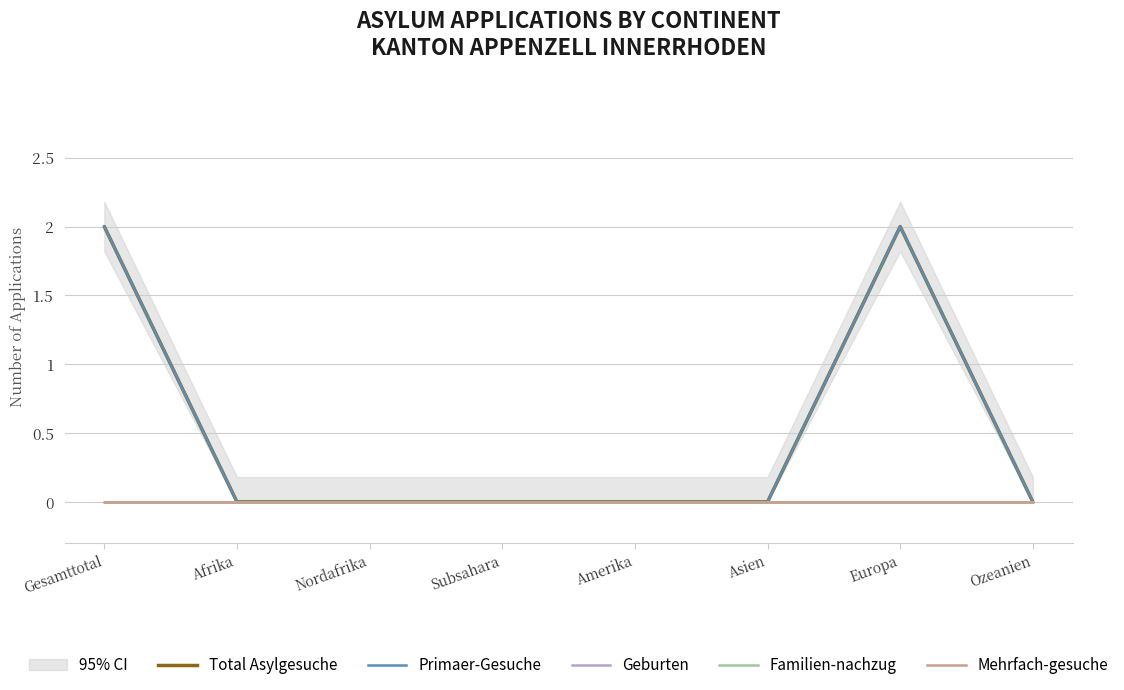

Reading left to right, what are all the values shown in this chart?

Total Asylgesuche: 2	0	0	0	0	0	2	0
Primaer-Gesuche: 2	0	0	0	0	0	2	0
Geburten: 0	0	0	0	0	0	0	0
Familien-nachzug: 0	0	0	0	0	0	0	0
Mehrfach-gesuche: 0	0	0	0	0	0	0	0